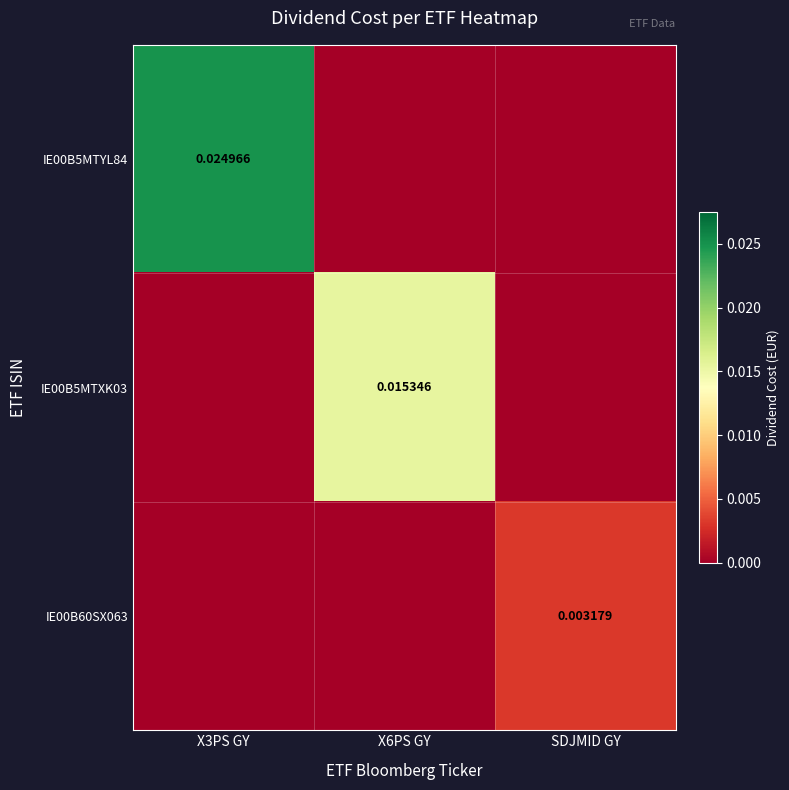

Which has a higher value, X3PS GY or X6PS GY?

X3PS GY